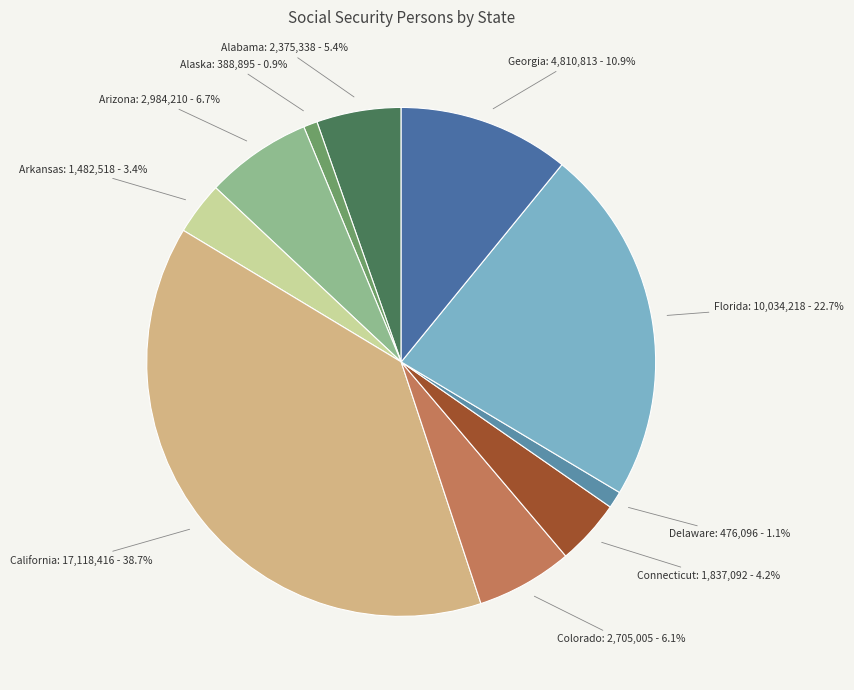

How many segments does this pie chart have?

10